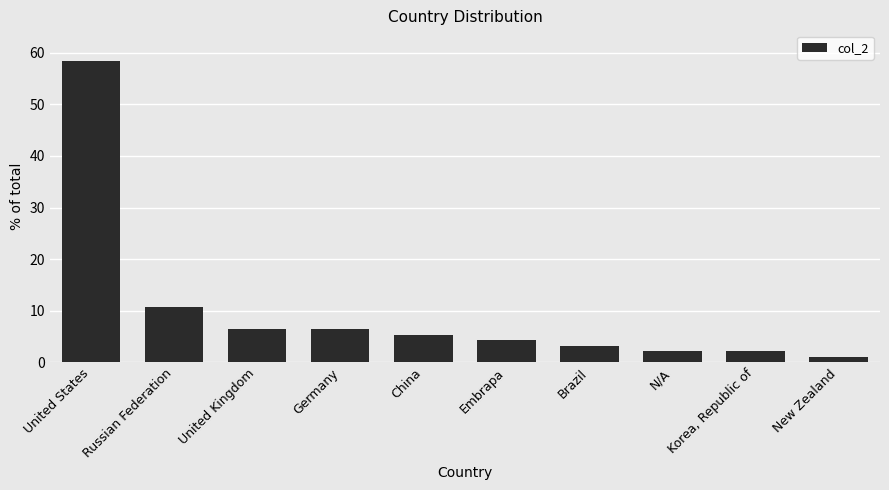

The chart shows a value of 6.4 at United Kingdom. True or false?

True